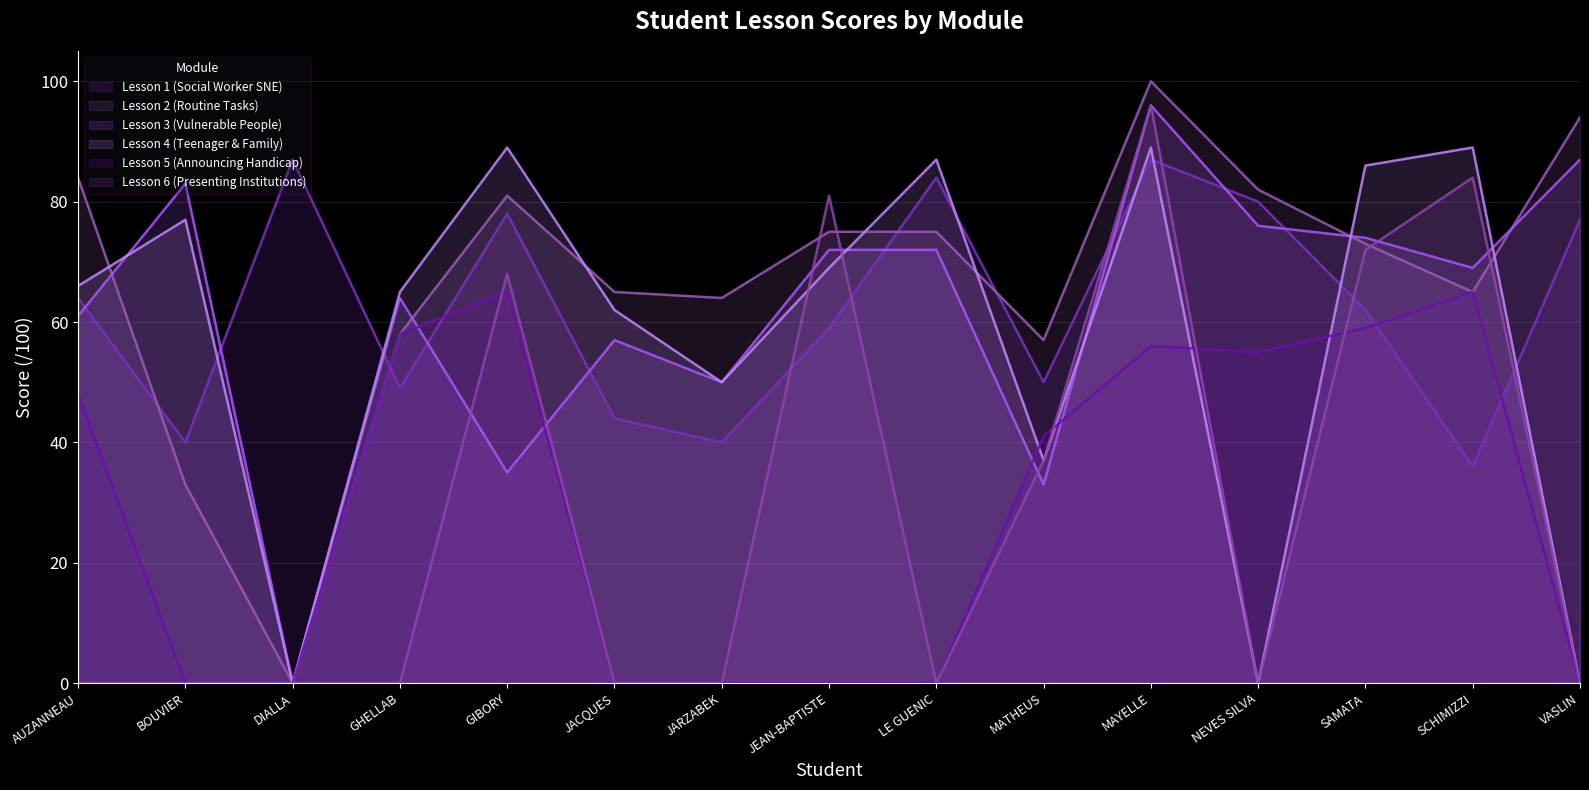

Where is the first local maximum for Lesson 1 (Social Worker SNE)?

DIALLA